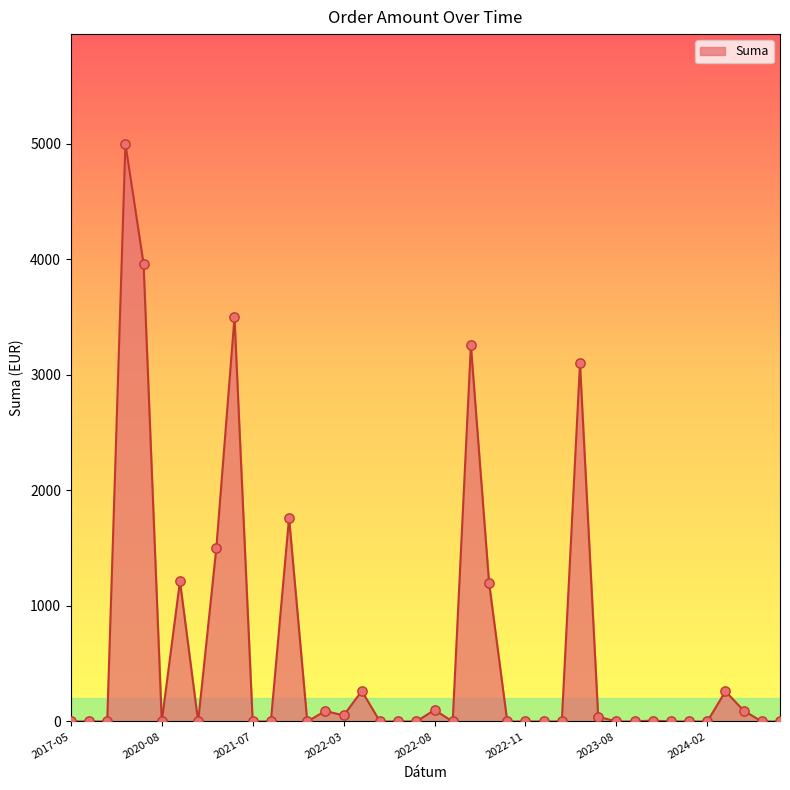

What is the greatest value displayed?

5000.0